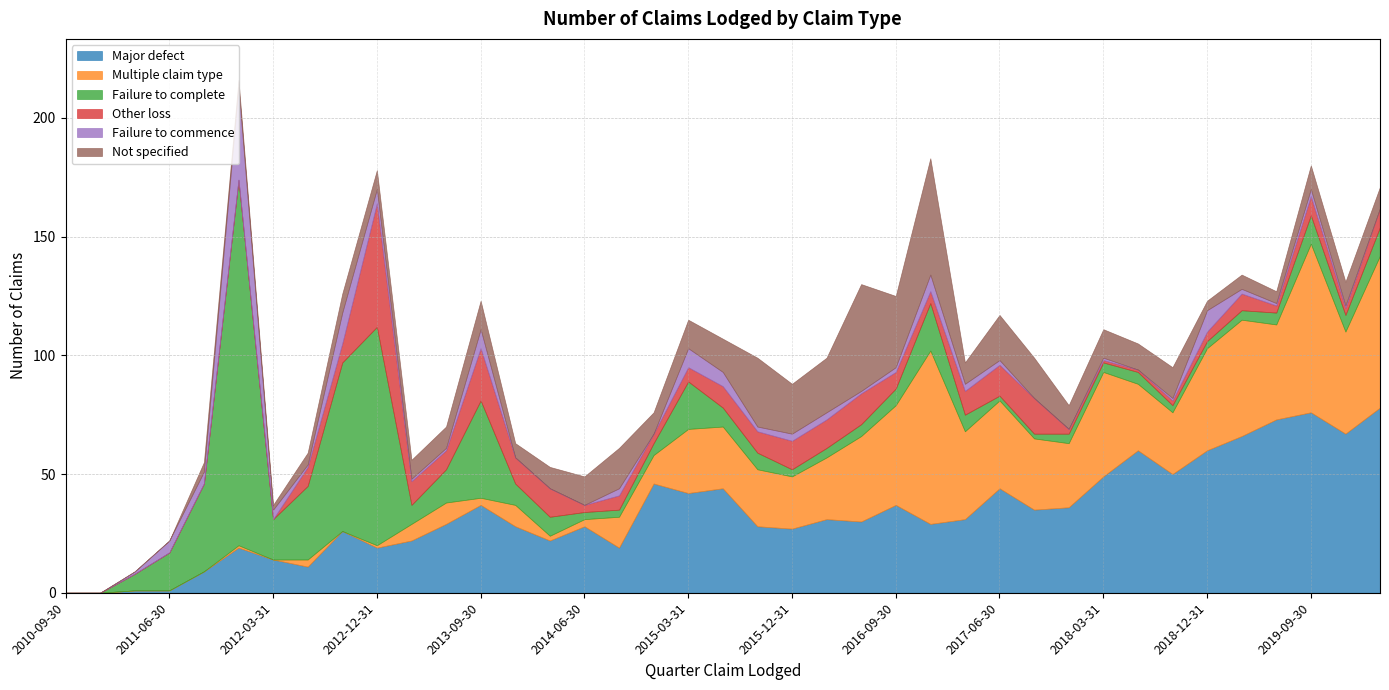

Which series has the largest range (max minus min)?

Failure to complete